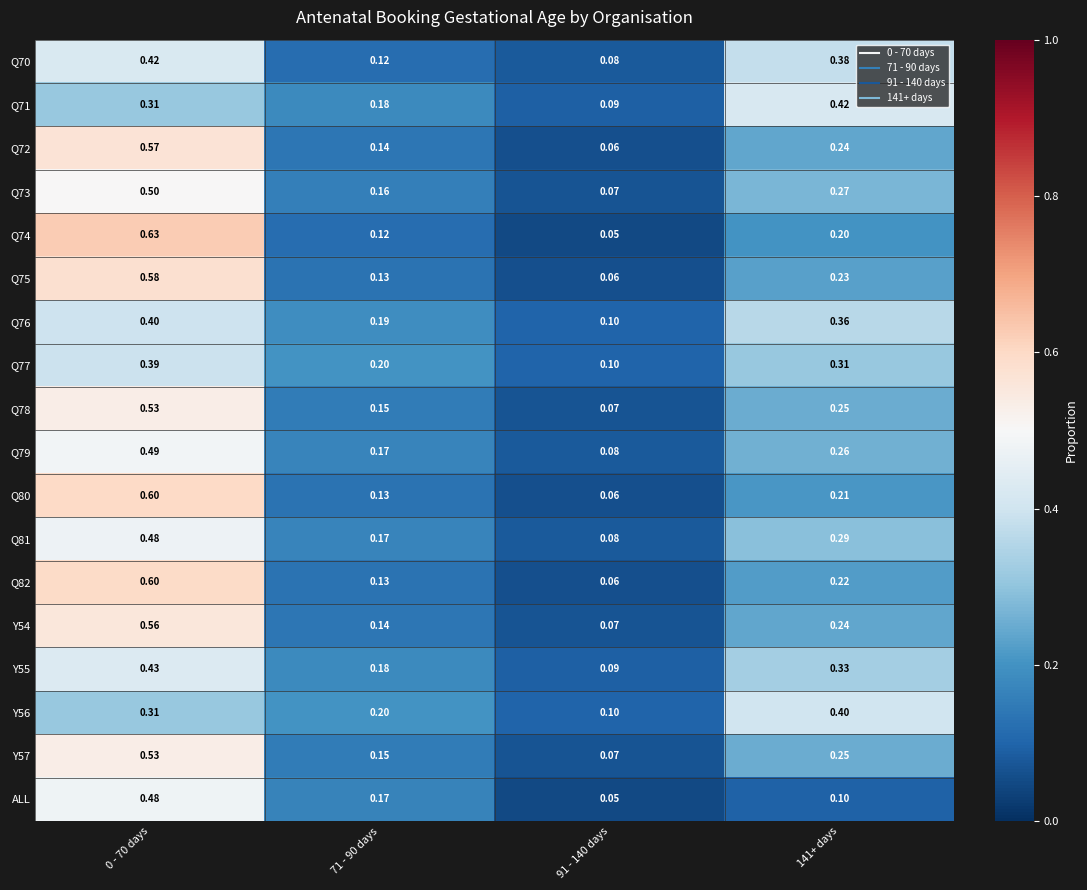

Which series changed the most between 71 - 90 days and 91 - 140 days?

ALL